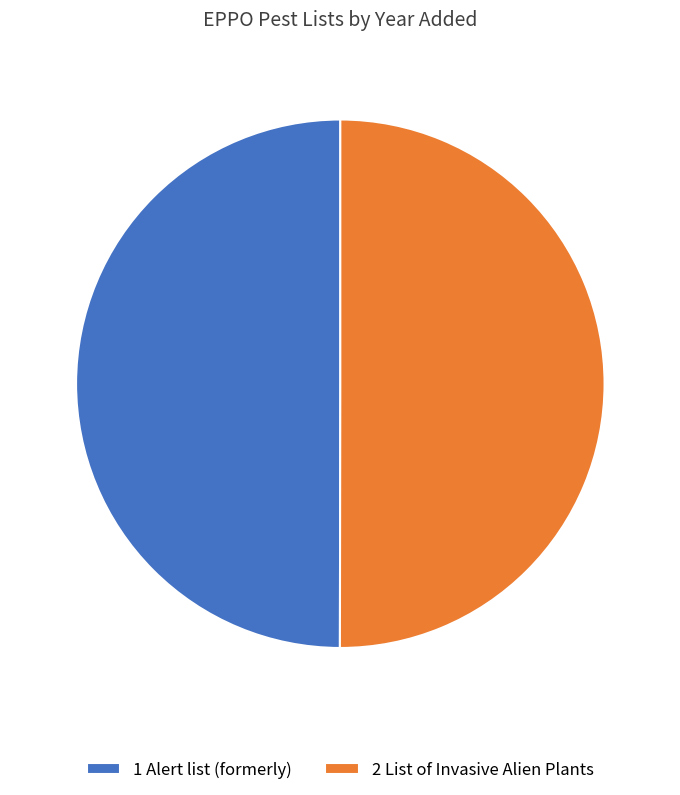

Approximately how many times larger is the value at 1 Alert list (formerly) compared to 2 List of Invasive Alien Plants?

1.0